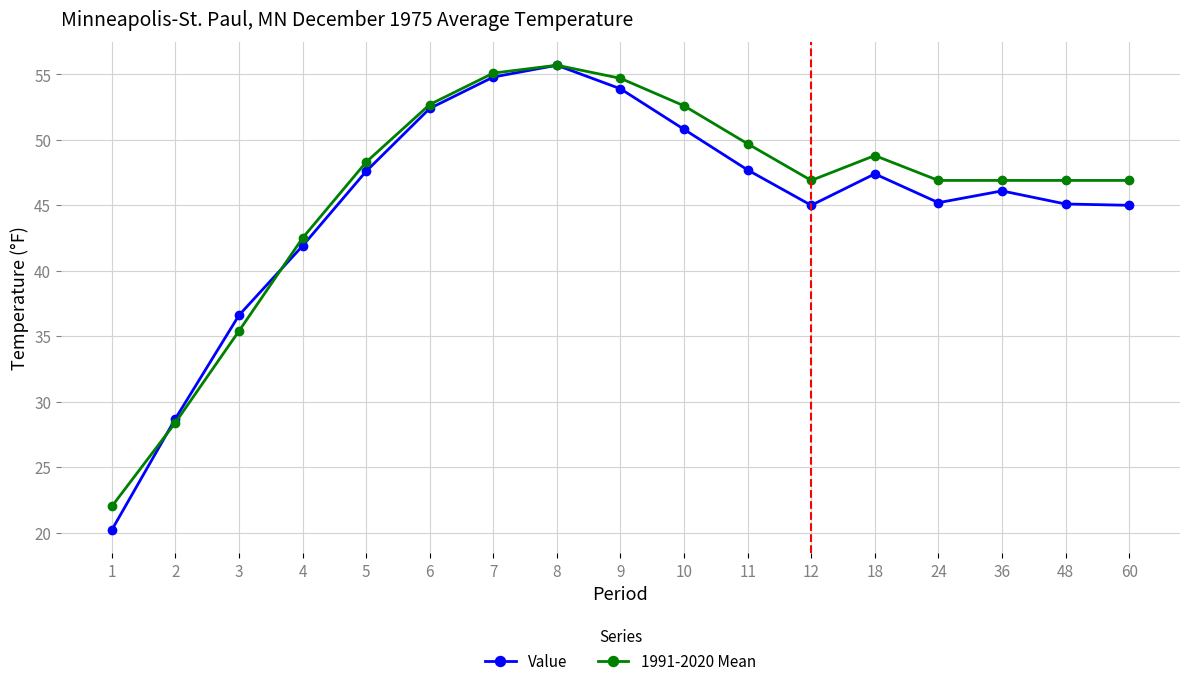

What is the spread (max minus min) of values at 36?

0.8